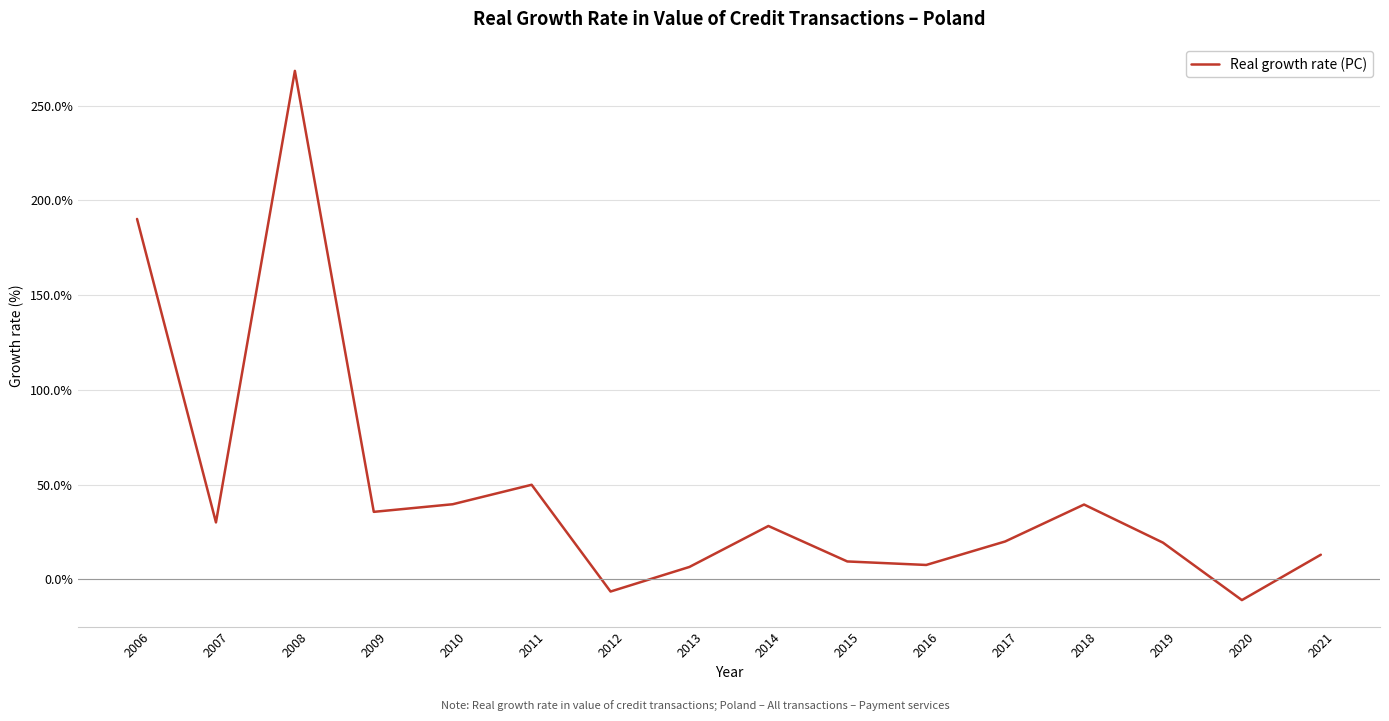

At which category does the data reach its first local valley?

2007